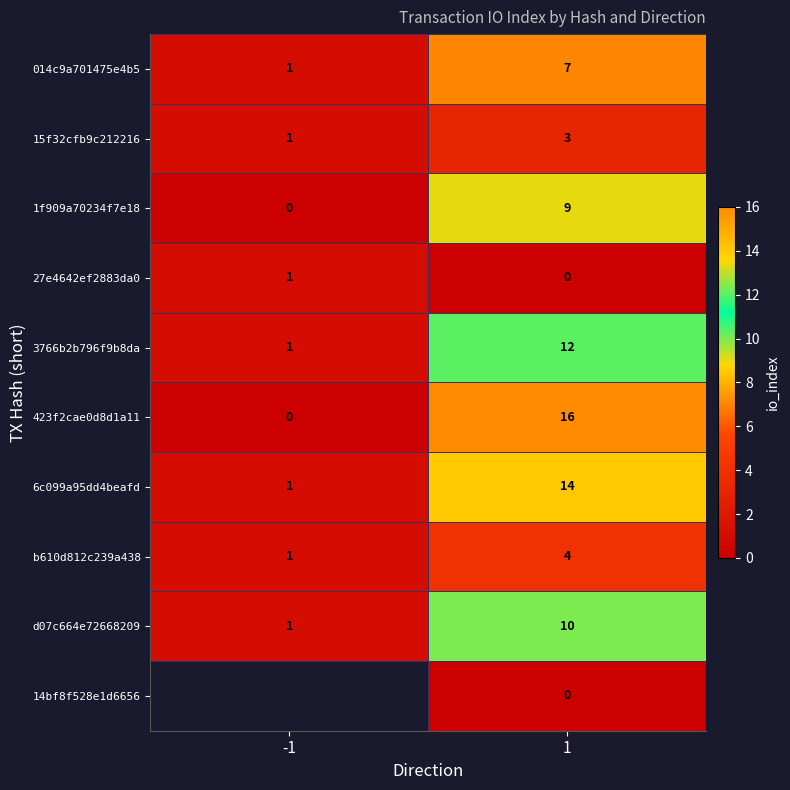

Count the 014c9a701475e4b5 values in the range 1 to 7.

2